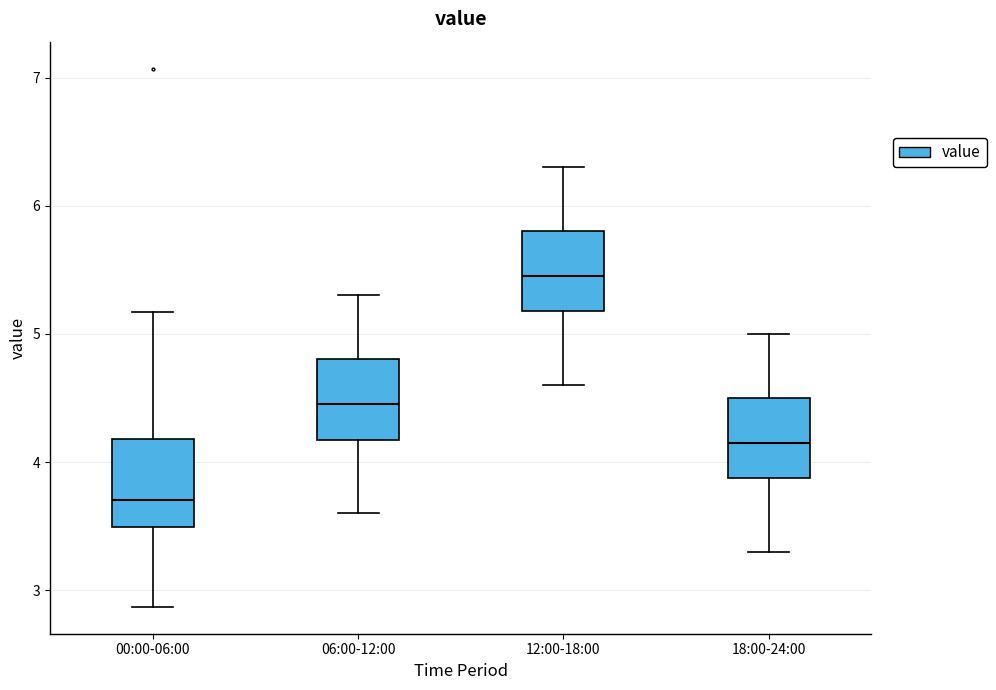

Which box has the highest median line?

12:00-18:00